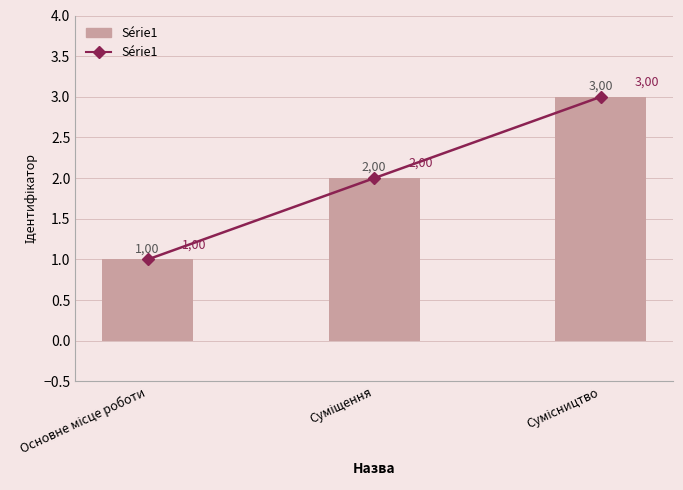

What is the total value across all series at Сумісництво?

6